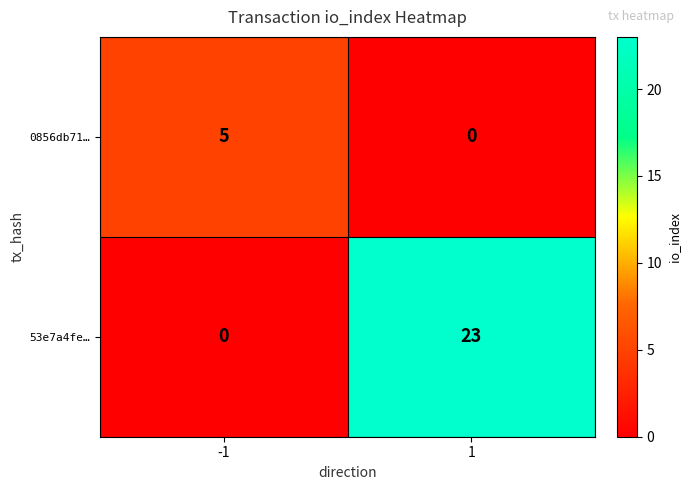

What is the difference between the highest and lowest values at -1?

5